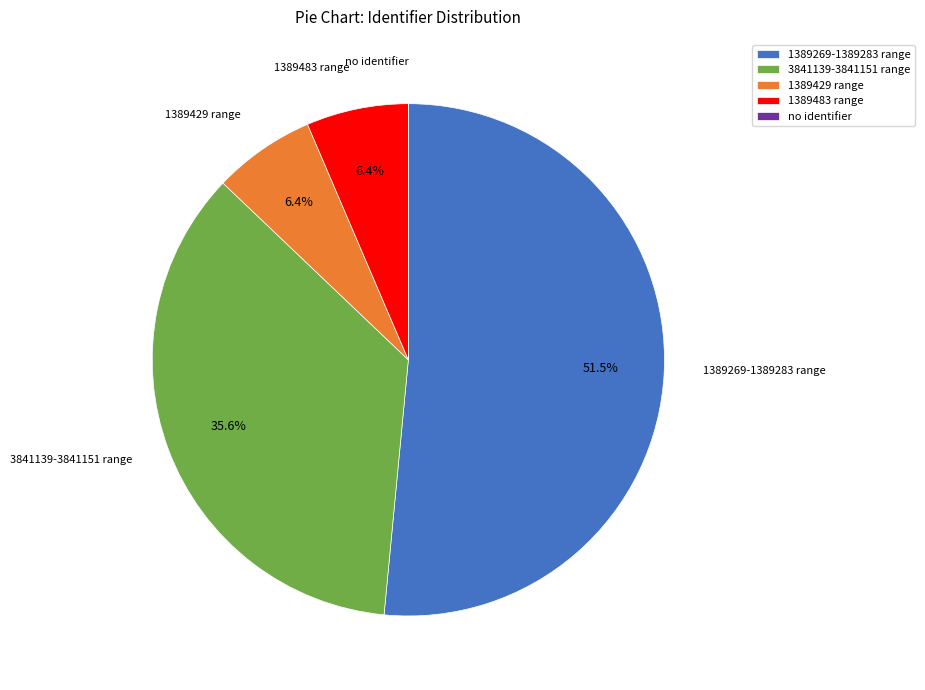

Which category has the biggest portion of the pie?

1389269-1389283 range